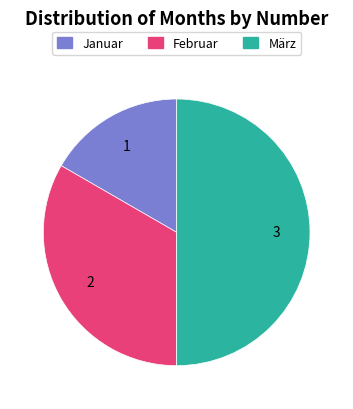

Count the number of slices in the pie.

3